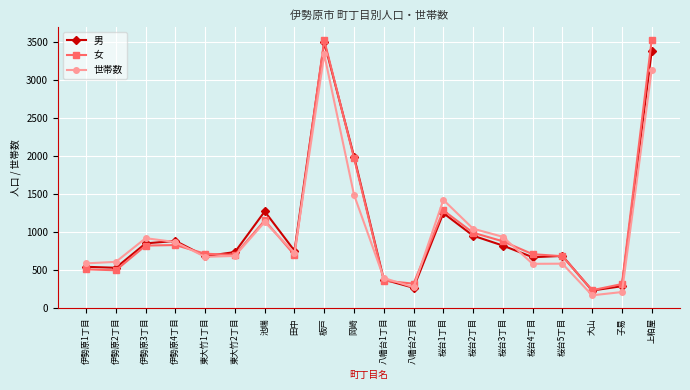

What value does the 男 series have at 上粕屋?

3378